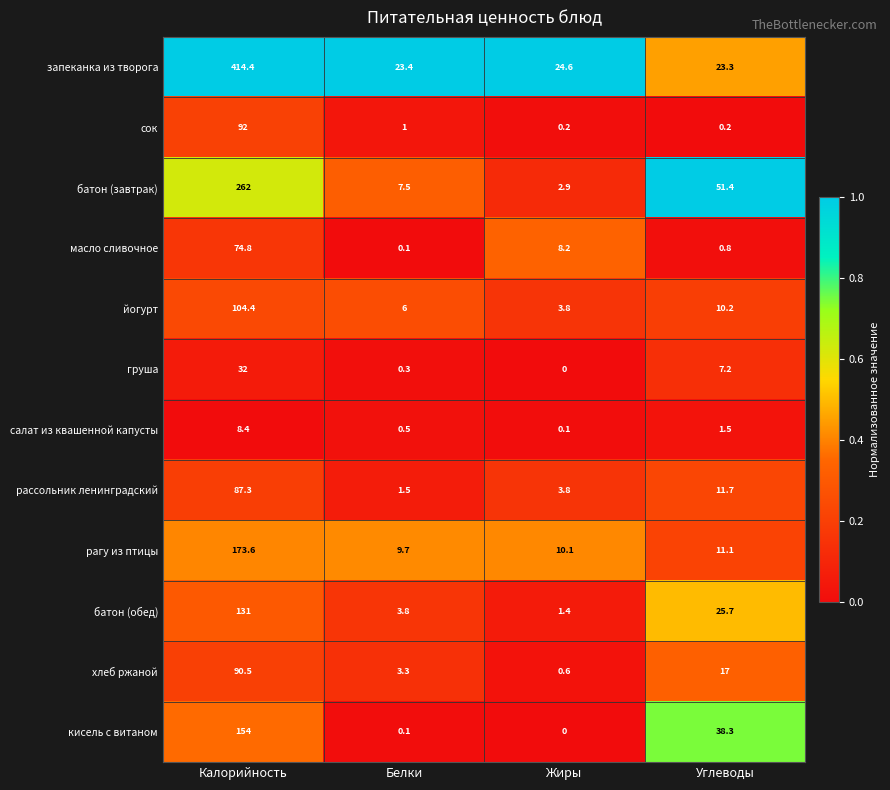

What is the difference between the highest and lowest values at Жиры?

24.6